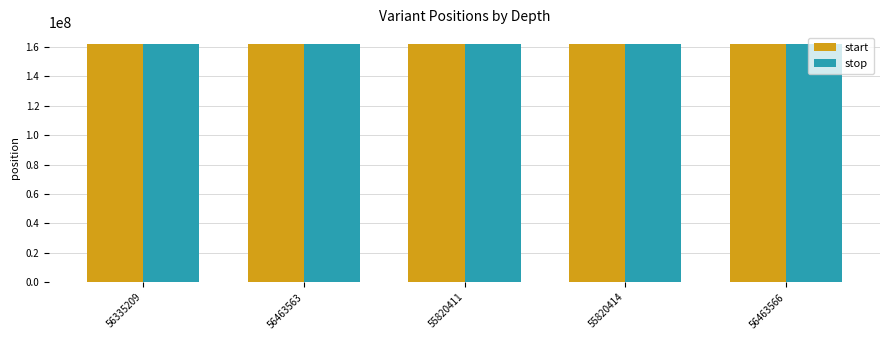

What is the highest value of the start series?

162012699